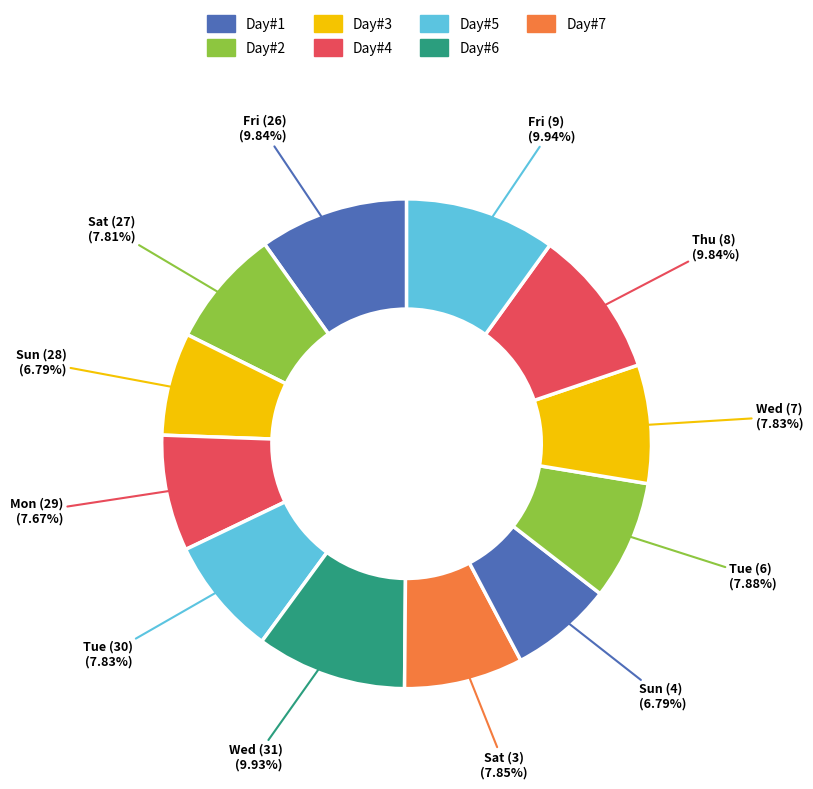

Do Wed (7) and Fri (9) together represent more than half of the pie?

No